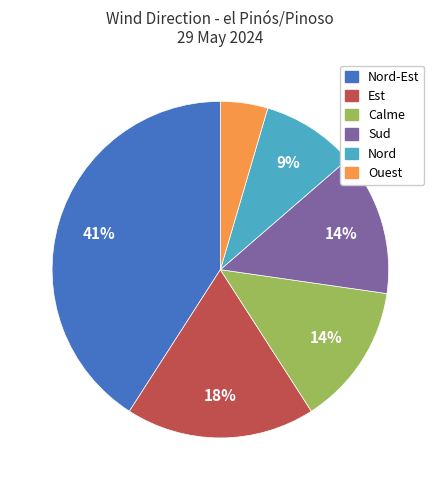

Does any single category account for the majority?

No